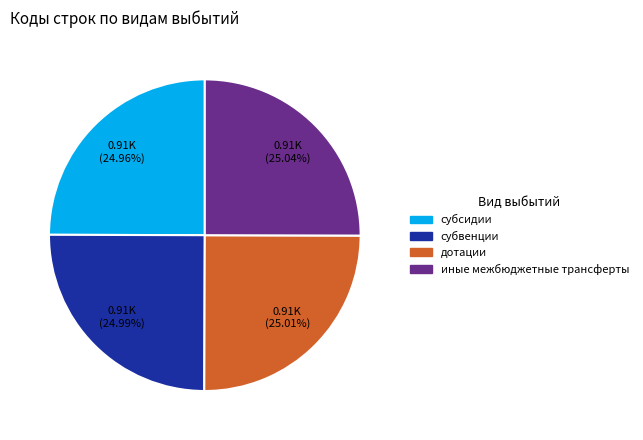

What is the ratio of the value at субвенции to the value at иные межбюджетные трансферты?

1.0